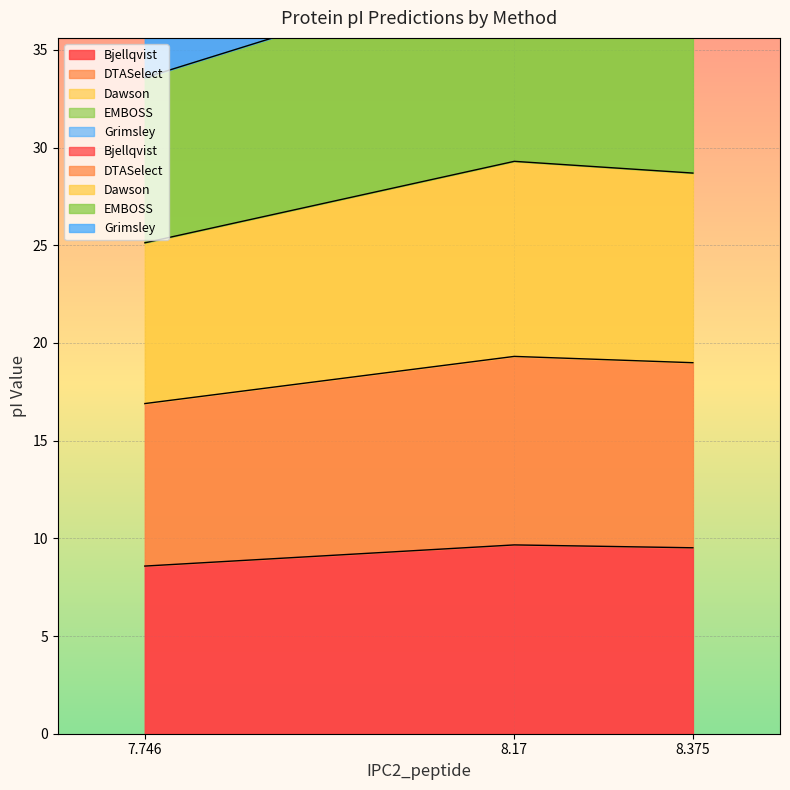

How many data points in DTASelect are above 18?

2